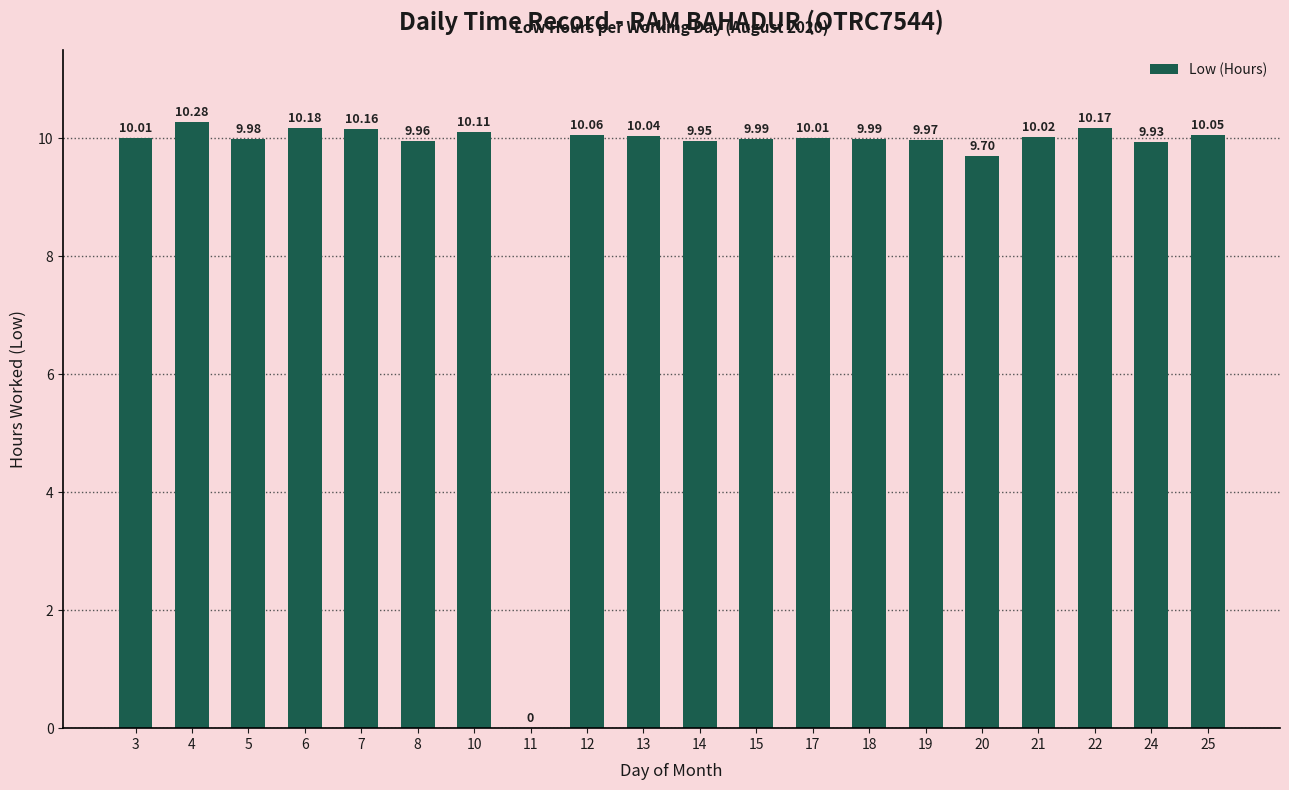

What is the sum of the values at 11 and 7?

10.2